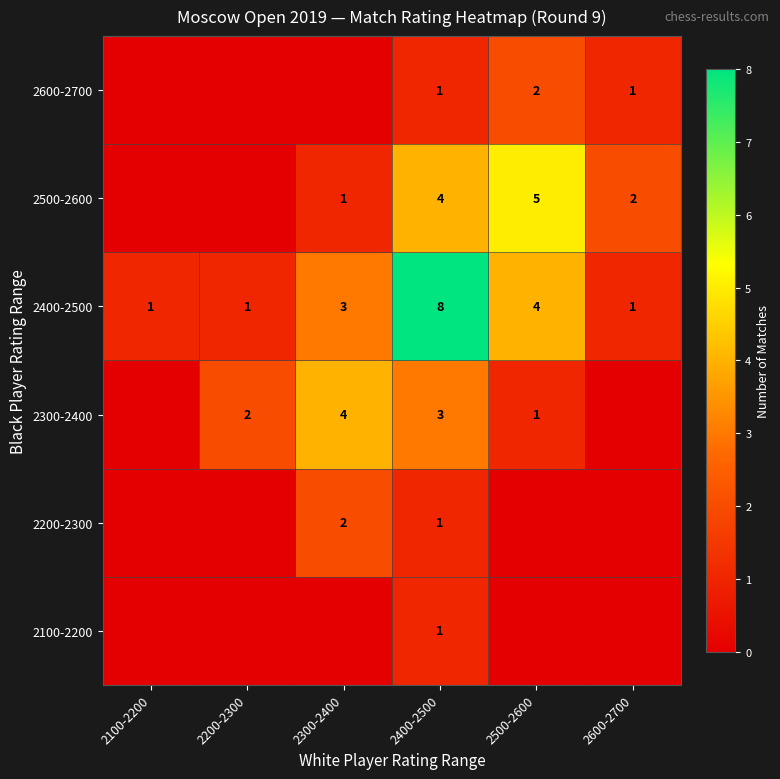

How many data points in 2400-2500 are less than 3?

3